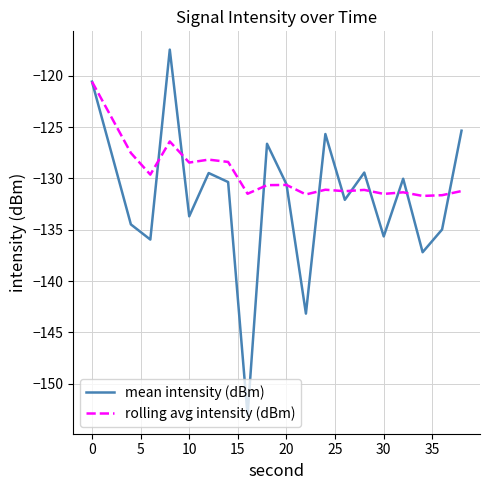

What is the maximum value for rolling avg intensity (dBm)?

-120.6